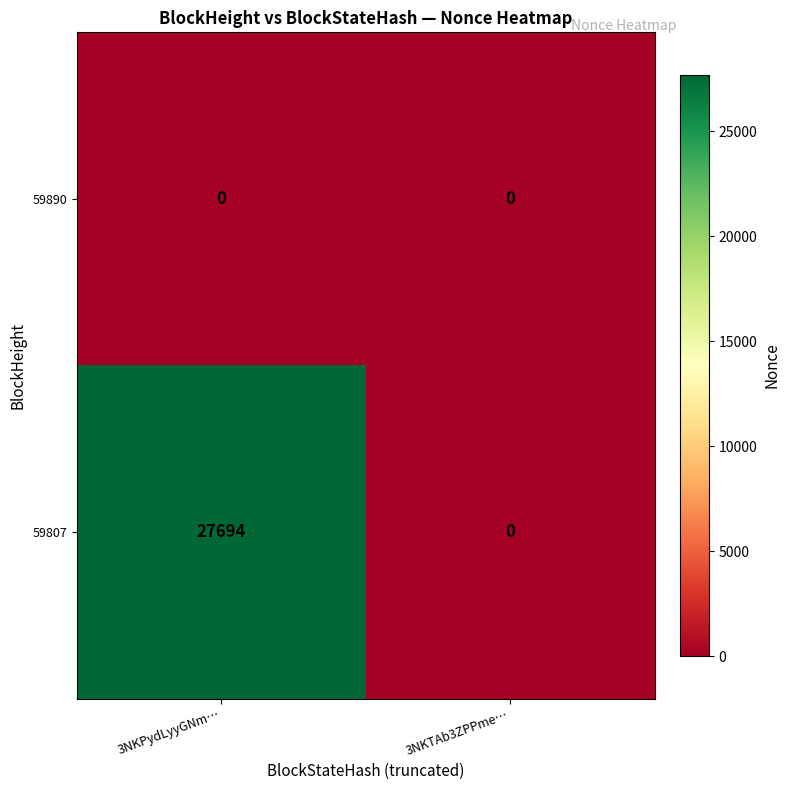

What is the difference between the highest and lowest values at 3NKPydLyyGNm…?

27694